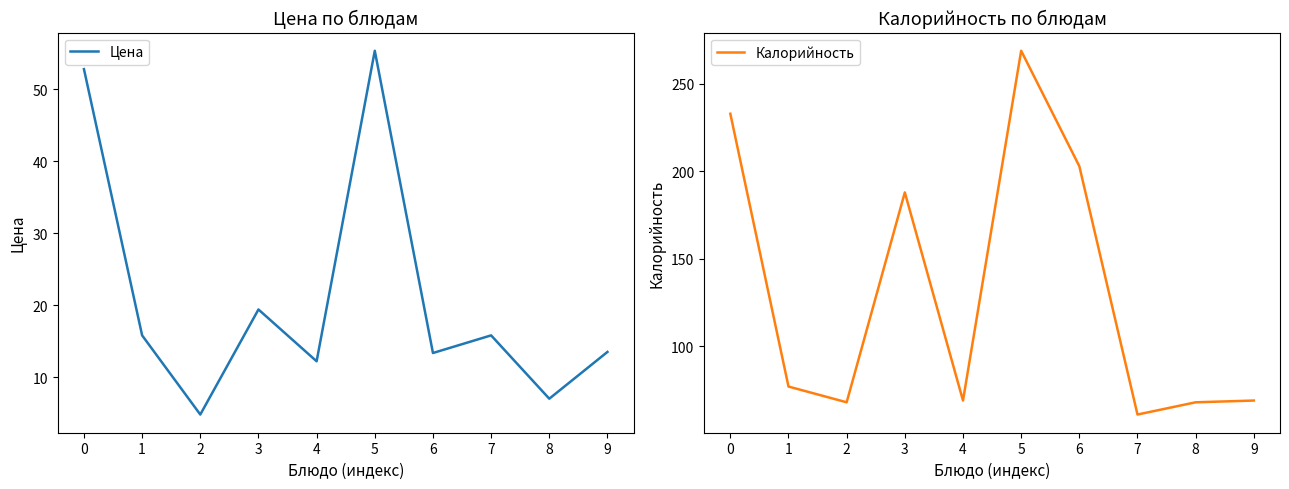

At 4, list the series in order from smallest to largest.

Цена, Калорийность